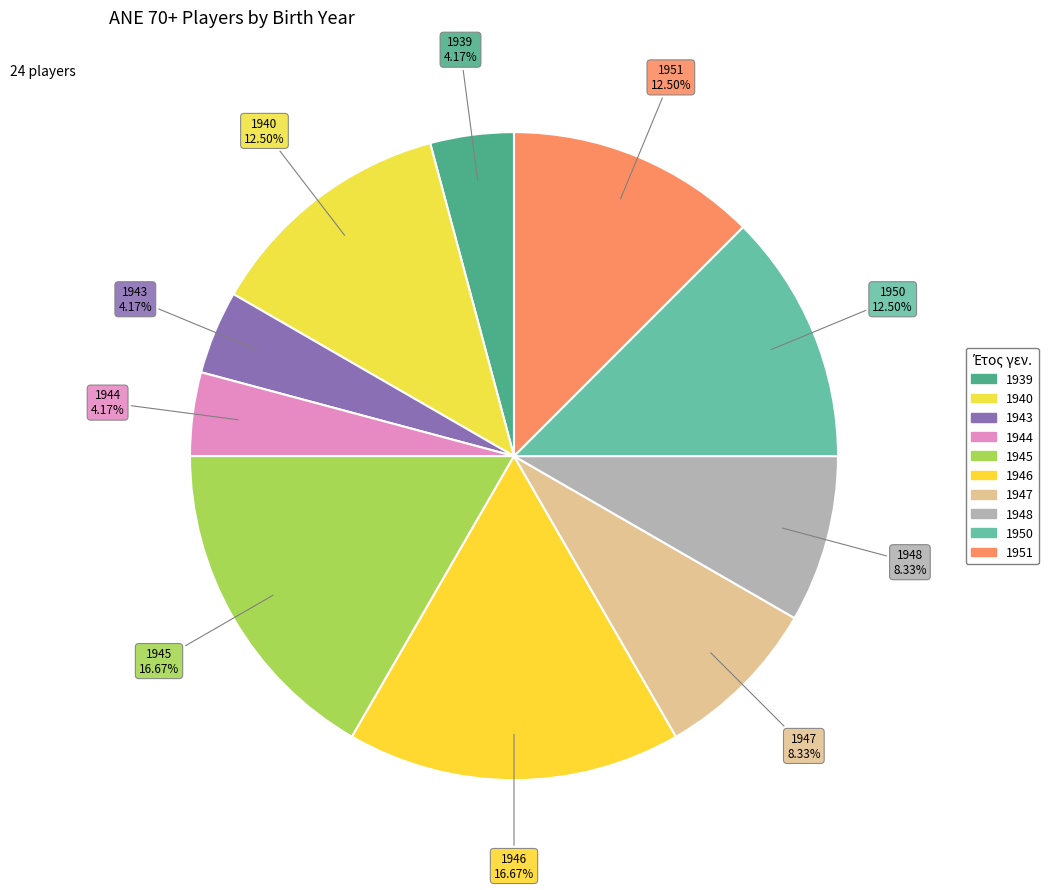

Do 1944 and 1940 together represent more than half of the pie?

No